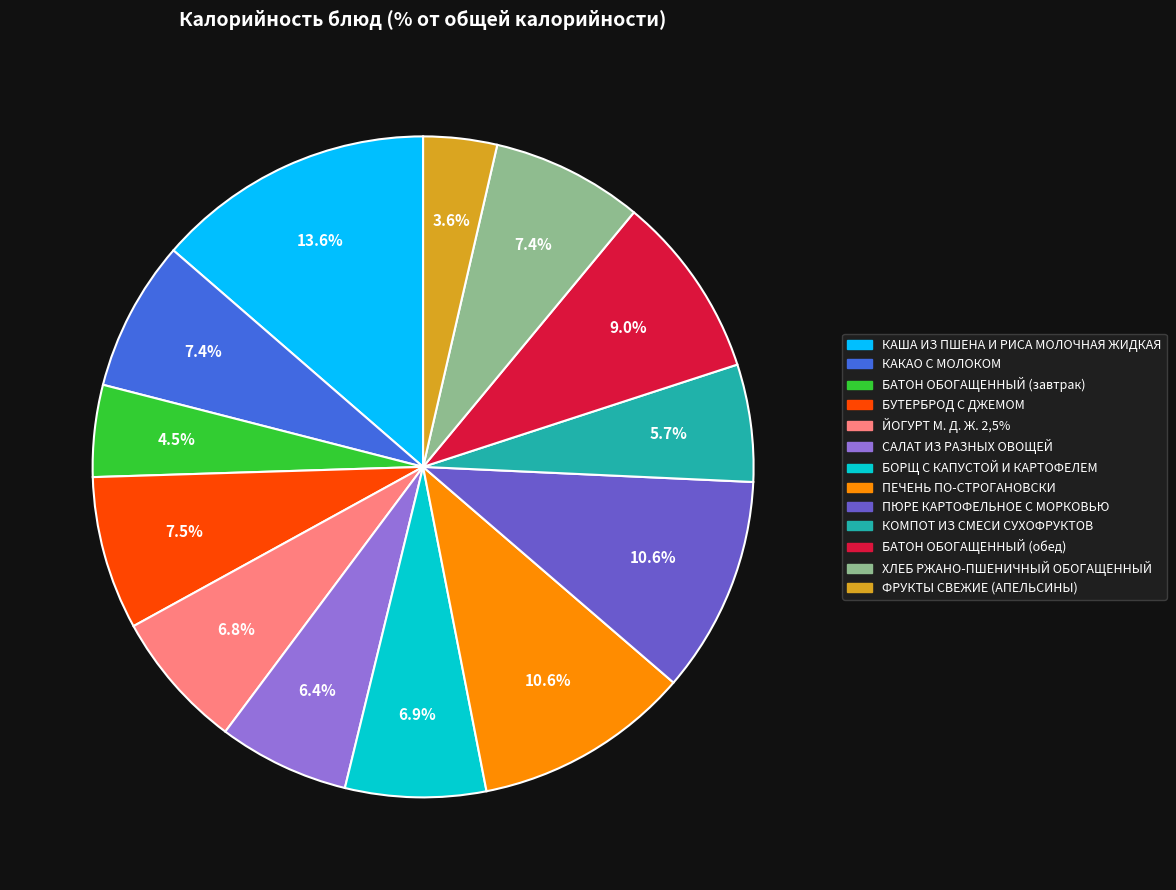

Do КАКАО С МОЛОКОМ and КОМПОТ ИЗ СМЕСИ СУХОФРУКТОВ together represent more than half of the pie?

No